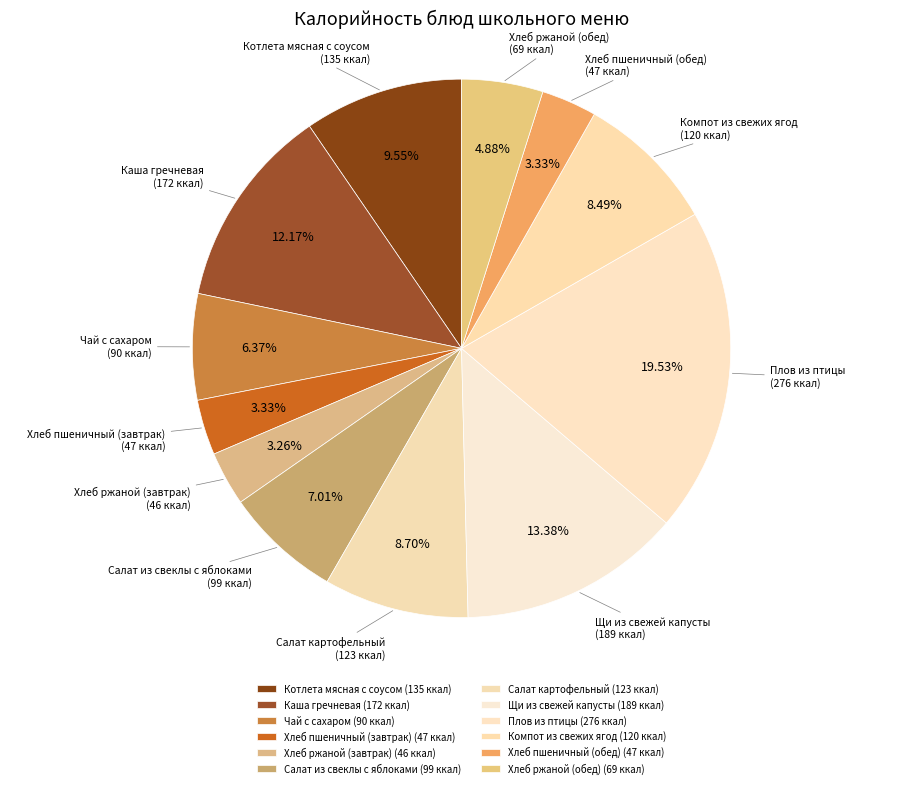

Does any single category account for the majority?

No